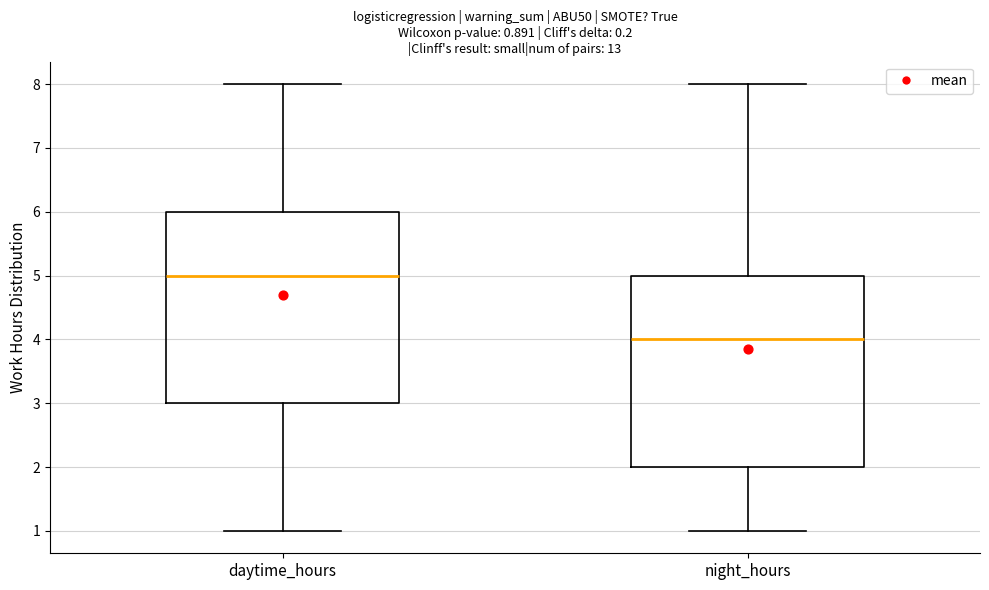

Which box has the lowest median line?

night_hours